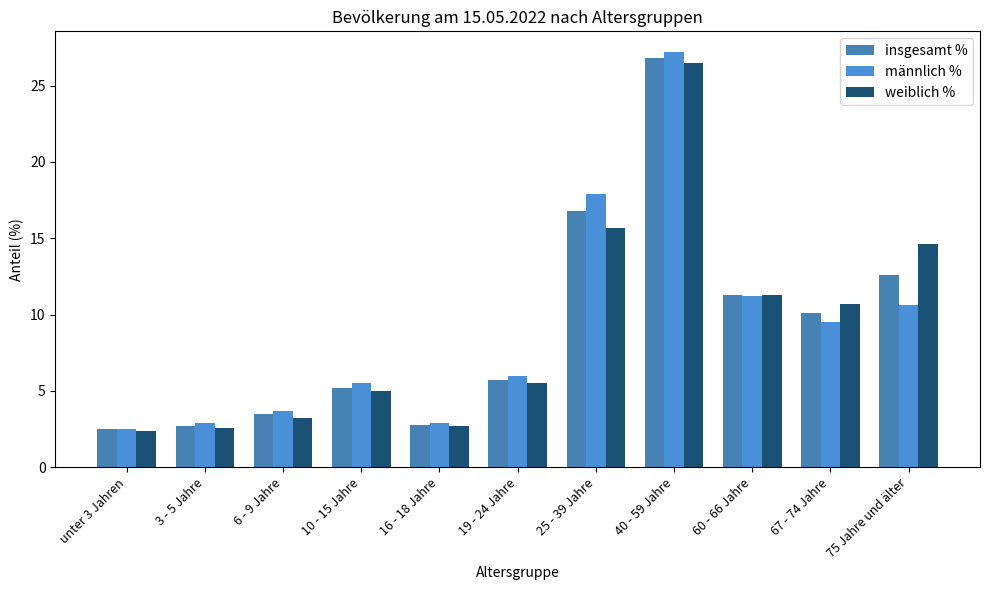

True or false: weiblich % has a value of 23.8 at 25 - 39 Jahre.

False